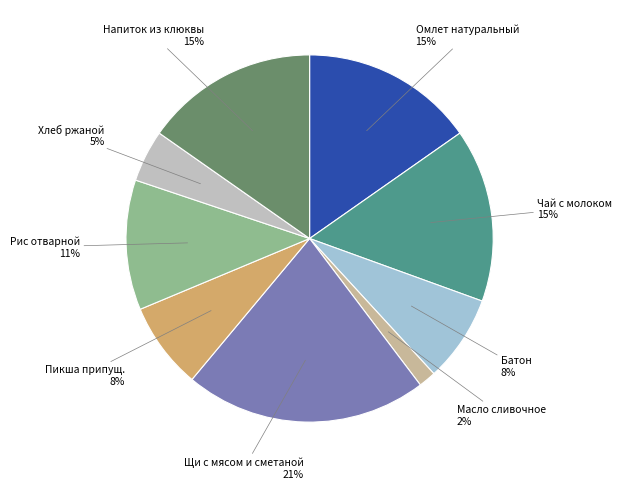

Count the number of slices in the pie.

9